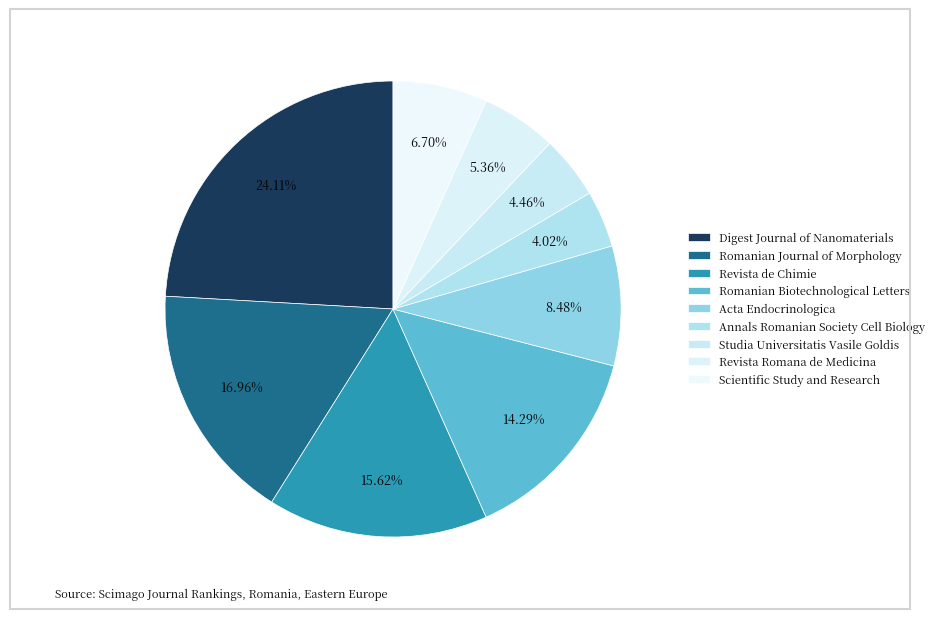

To the nearest percent, what is the average slice percentage?

11%